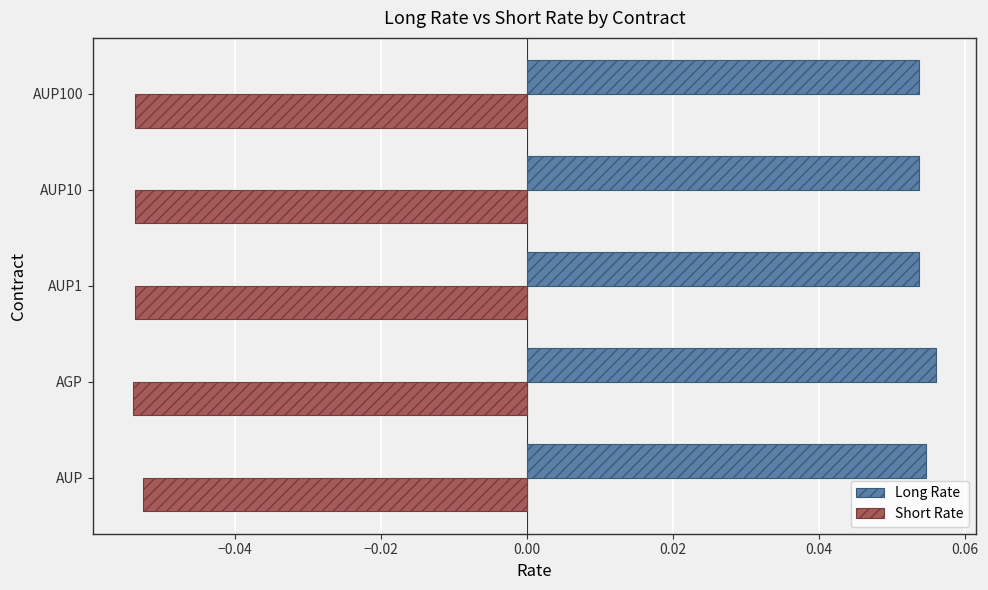

What is the sum of all Long Rate values?

0.3